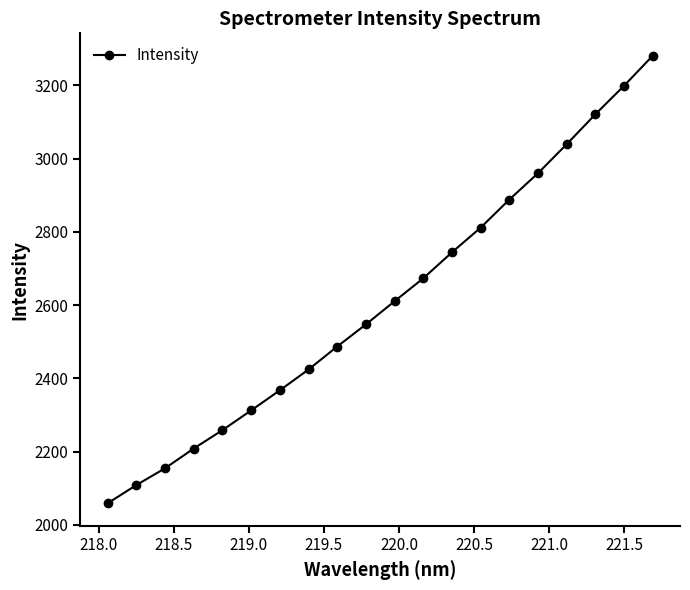

How many lines are shown in the chart?

1